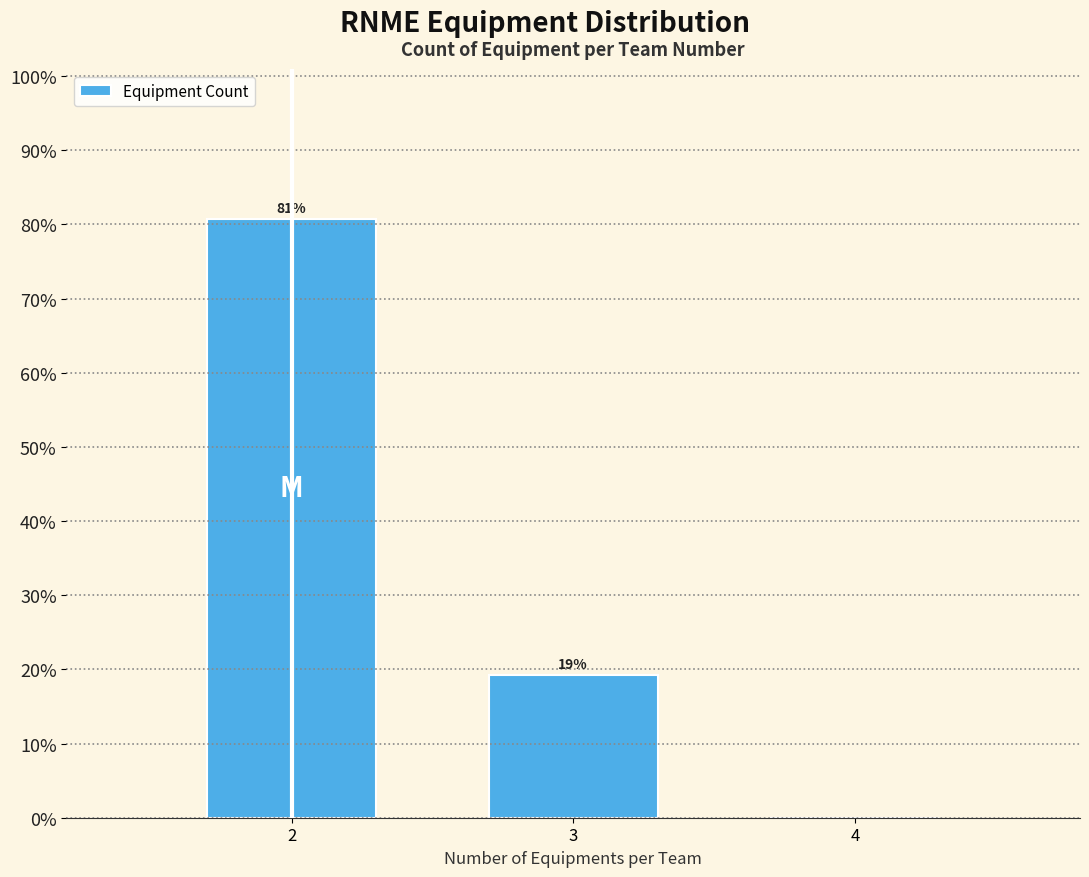

What is the approximate value at 2?

80.8